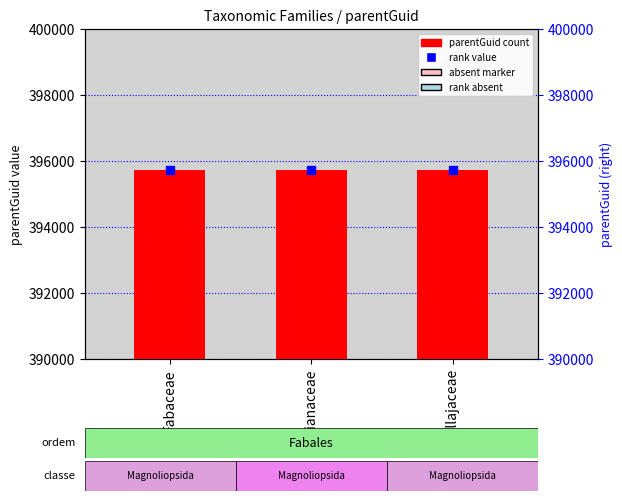

Which series has the largest total across all categories?

percentile rank